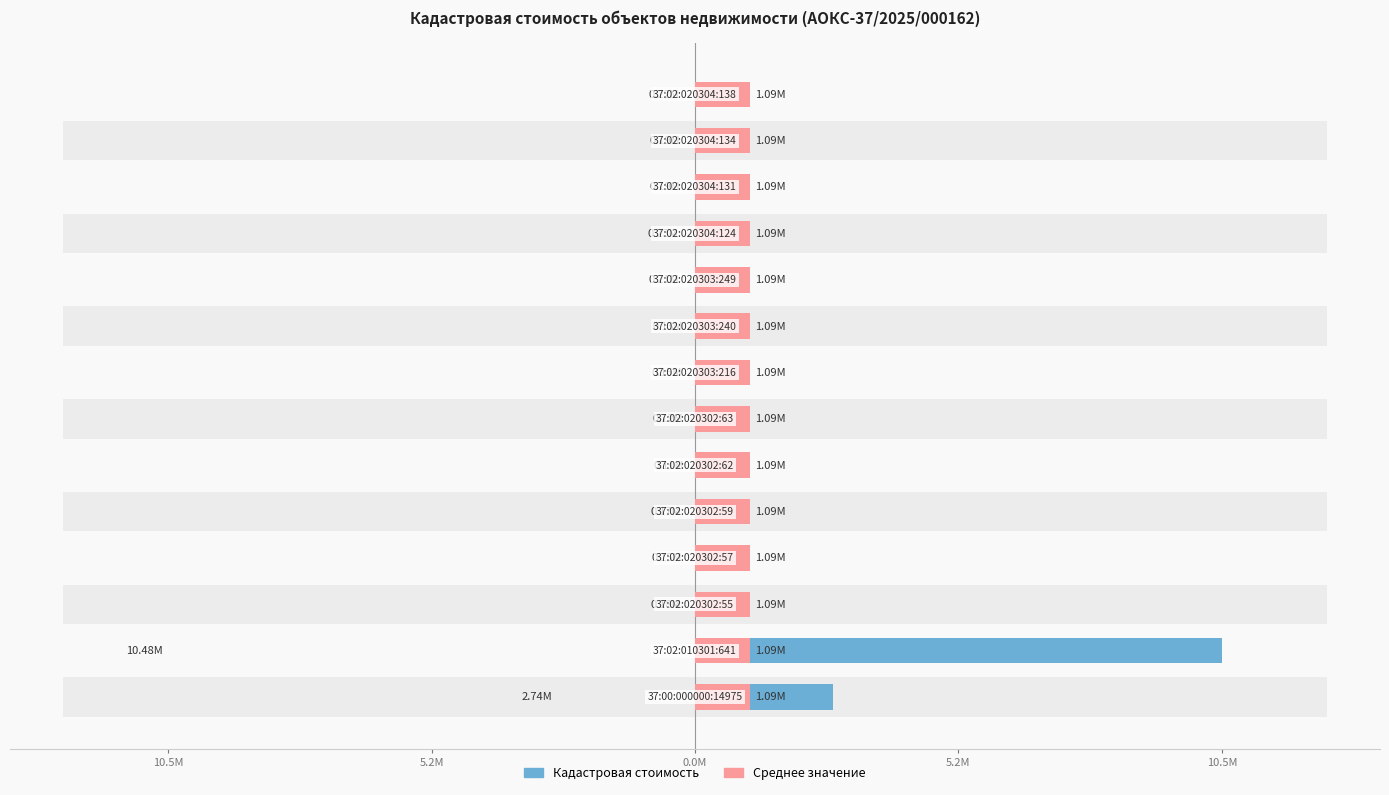

What are all the series names shown in the legend?

Кадастровая стоимость, Среднее значение